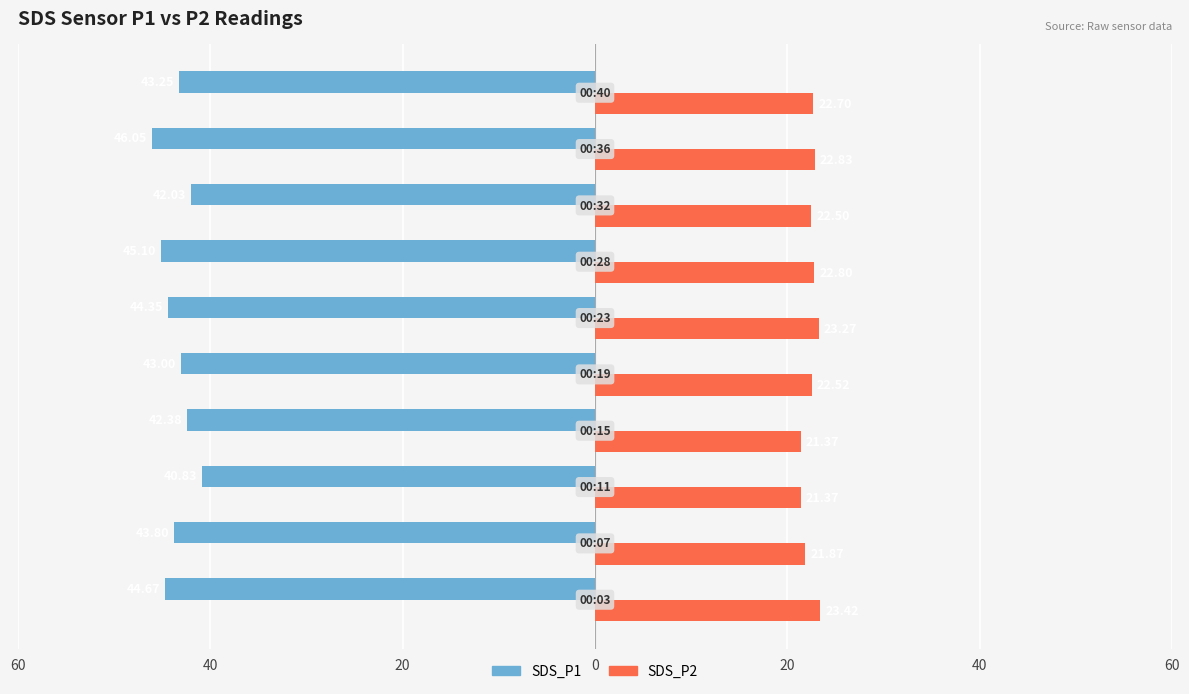

What are all the series names shown in the legend?

SDS_P1, SDS_P2